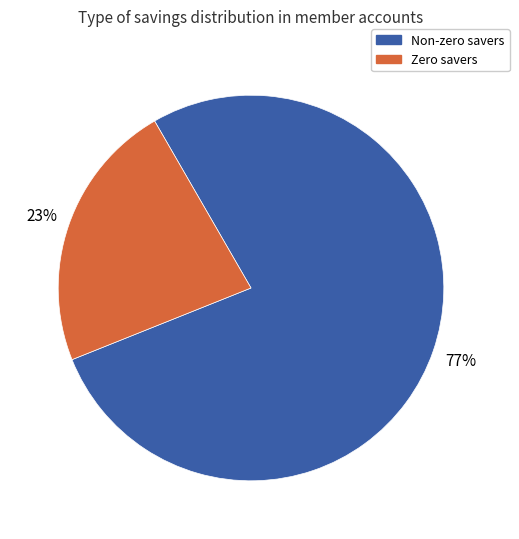

Is there any slice that represents more than half of the pie?

Yes